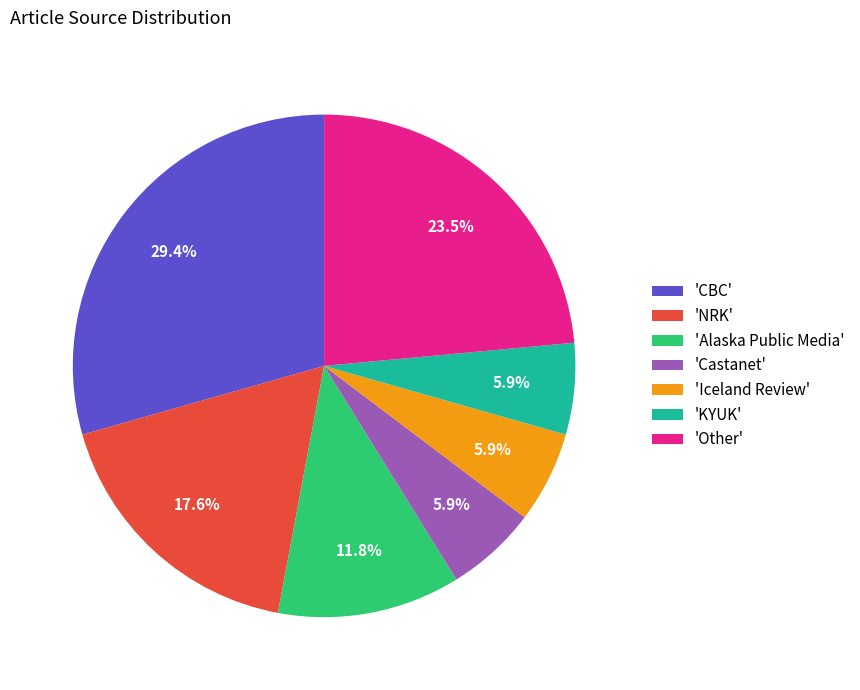

Which slice is the largest?

'CBC'